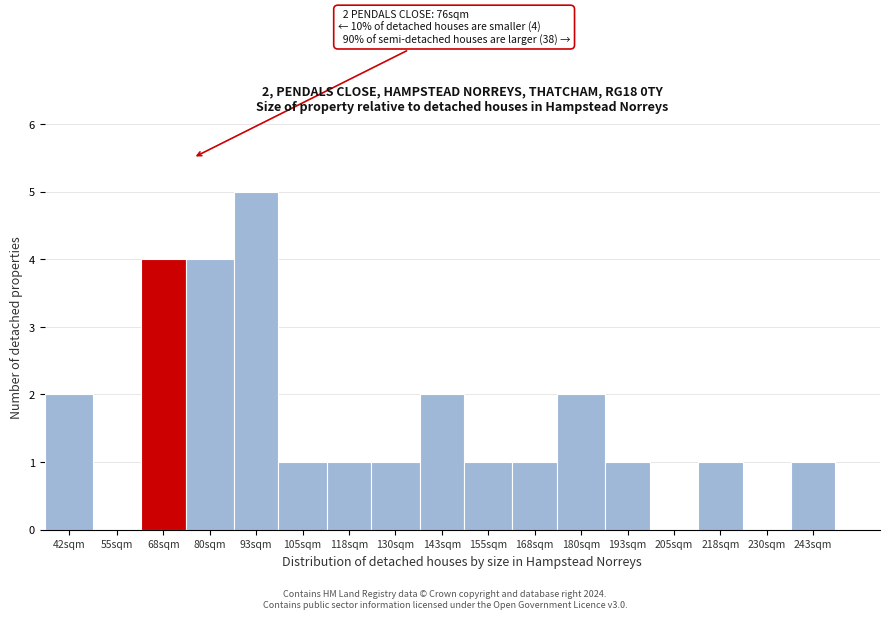

Reading left to right, list all the values displayed in this chart.

42sqm=2	55sqm=0	68sqm=4	80sqm=4	93sqm=5	105sqm=1	118sqm=1	130sqm=1	143sqm=2	155sqm=1	168sqm=1	180sqm=2	193sqm=1	205sqm=0	218sqm=1	230sqm=0	243sqm=1